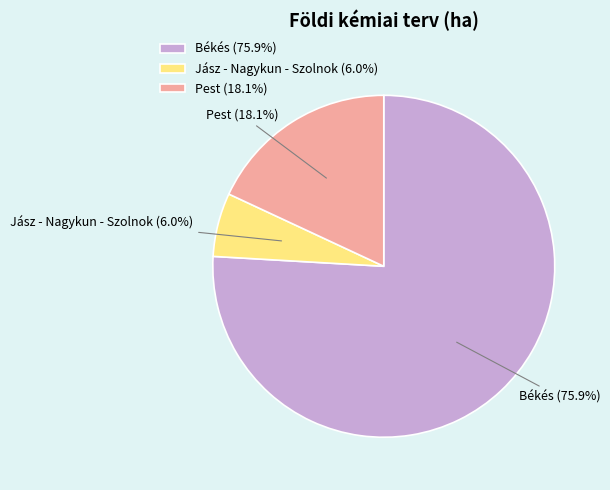

Rank the categories by value from lowest to highest.

Jász - Nagykun - Szolnok, Pest, Békés